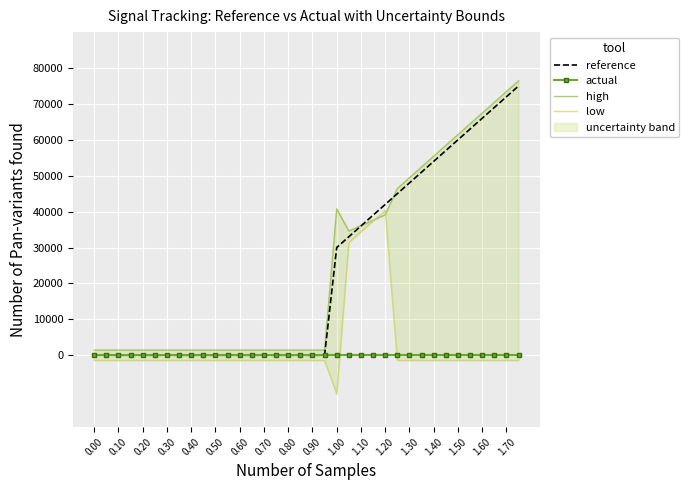

The value of actual at 1.00 is 0. True or false?

True